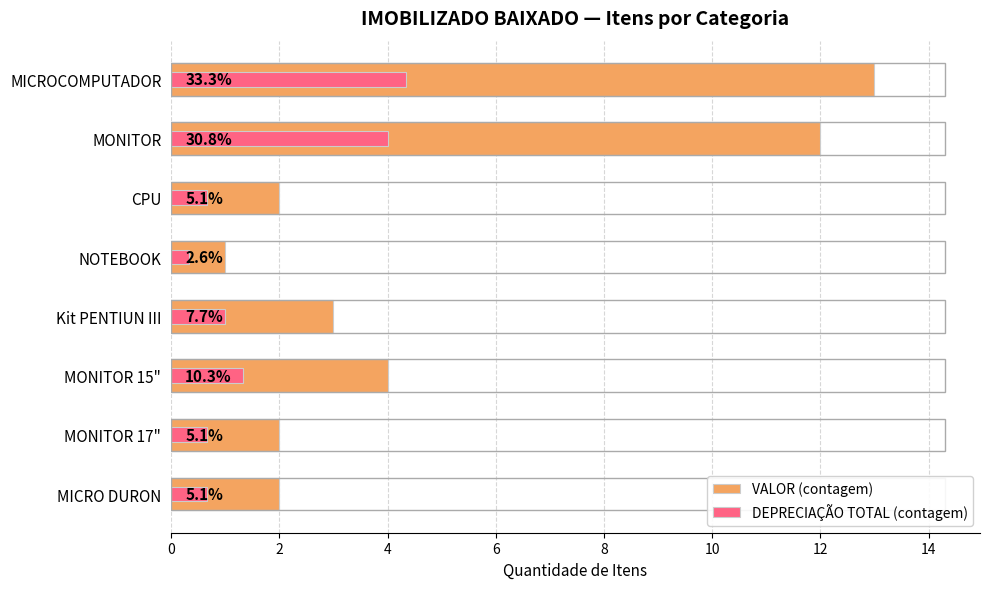

Which series changed the most between CPU and MONITOR 17"?

VALOR (contagem)